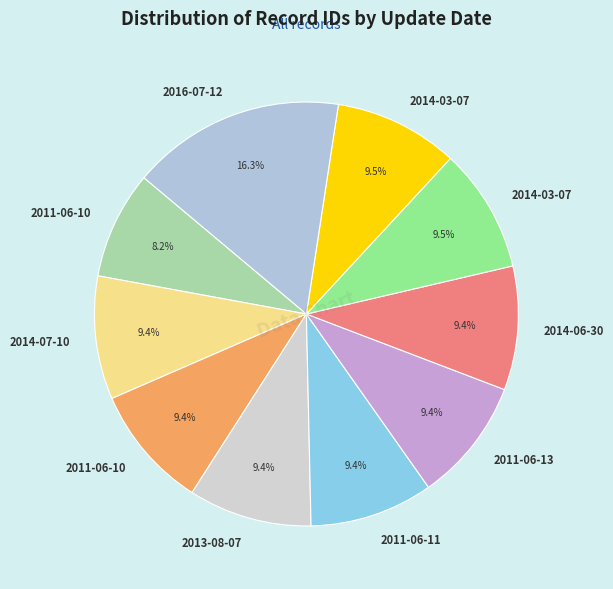

Rank the categories by value from lowest to highest.

2011-06-10, 2014-07-10, 2011-06-10, 2013-08-07, 2011-06-11, 2011-06-13, 2014-06-30, 2014-03-07, 2014-03-07, 2016-07-12